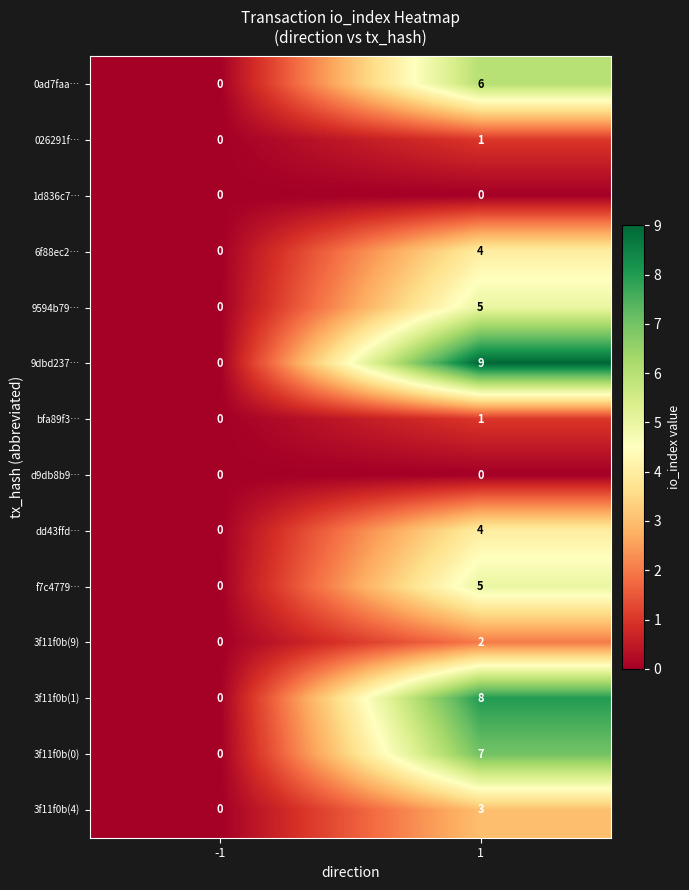

What is the difference between the maximum and minimum values in the 3f11f0b(4) series?

3